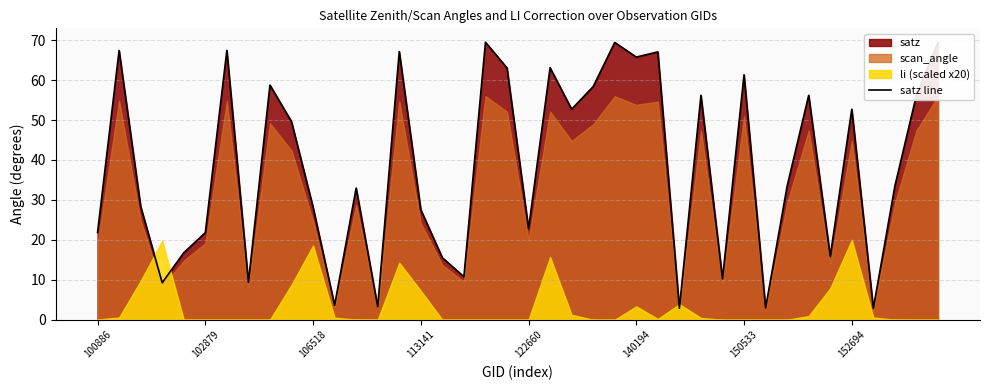

Is it true that satz line equals 9.2 at 106518?

False